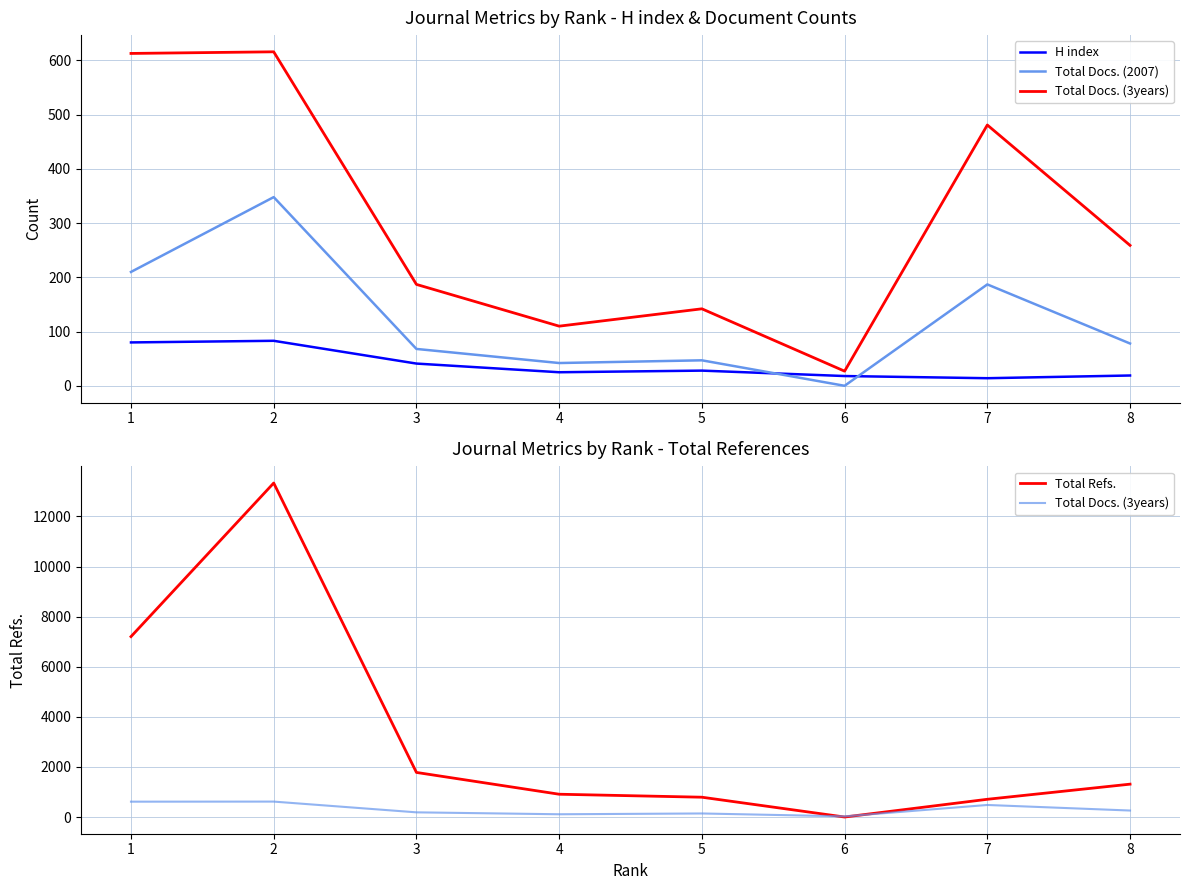

Which series has the largest total across all categories?

Total Refs.